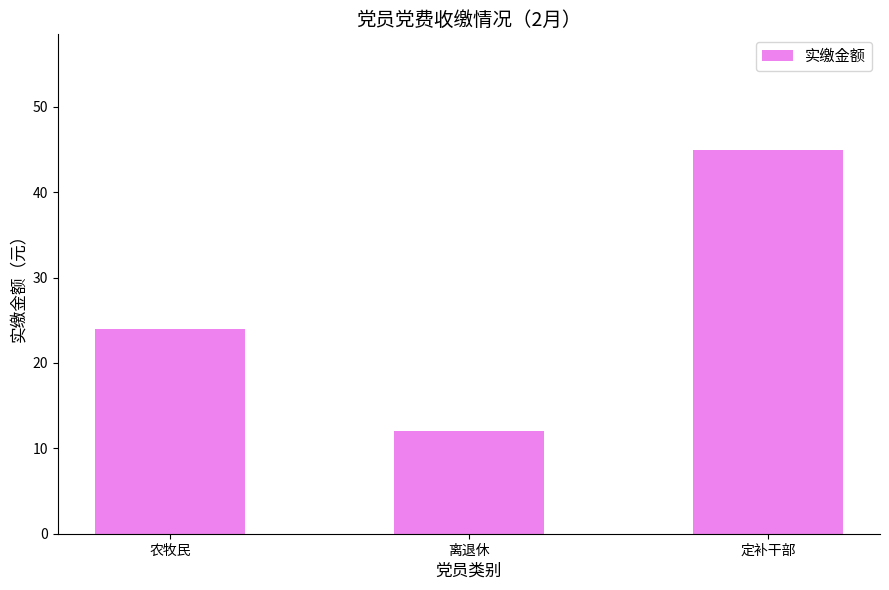

Reading left to right, extract all data points from this chart.

24	12	45